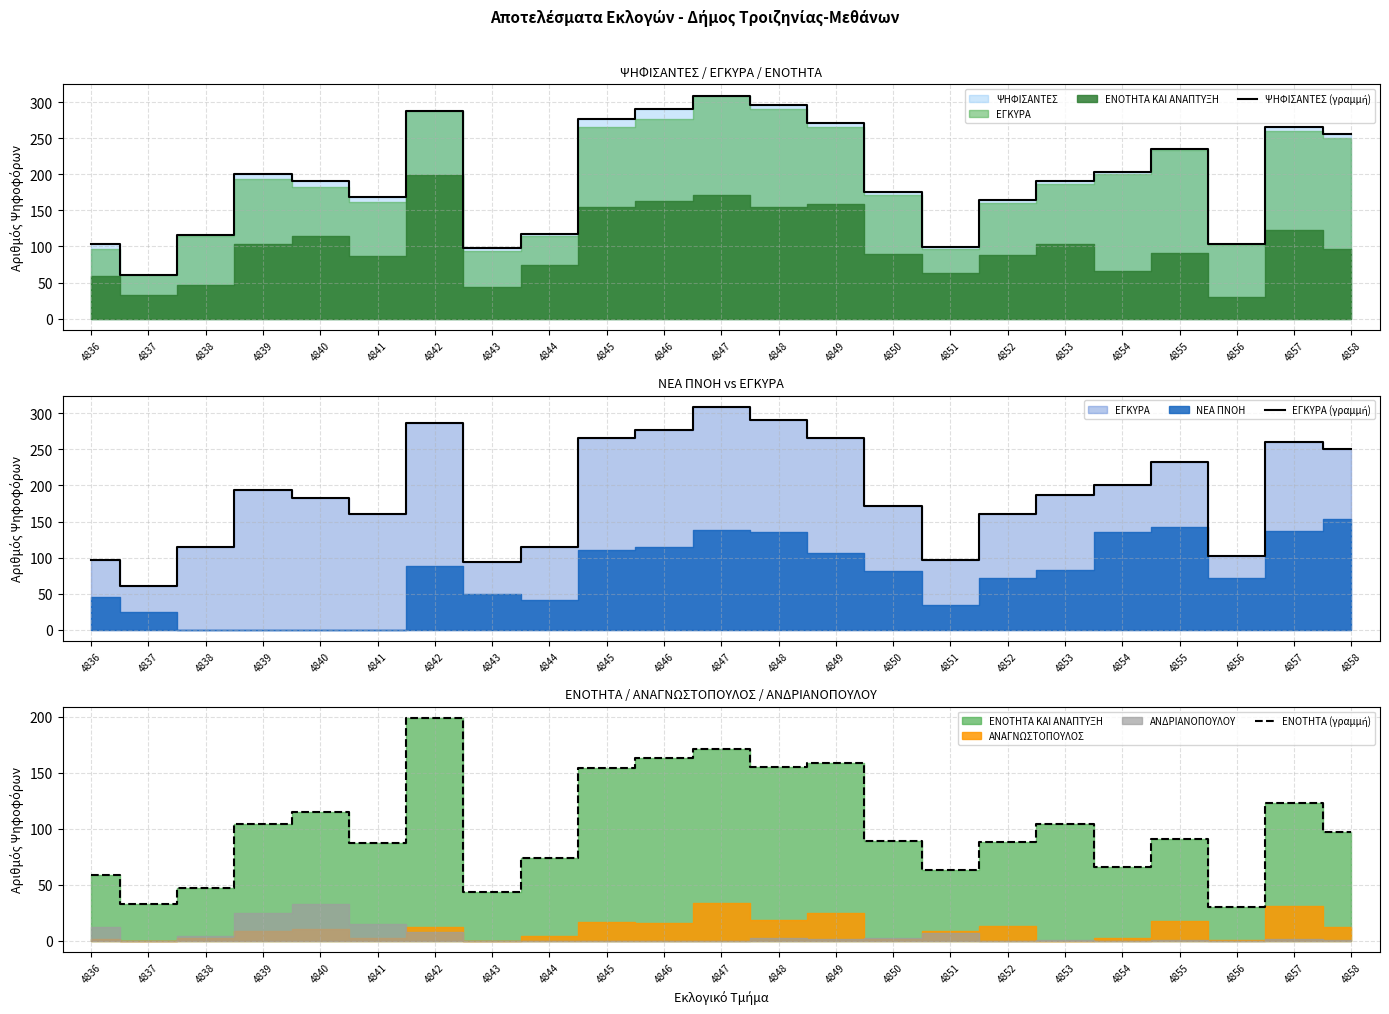

Is the value of ΨΗΦΙΣΑΝΤΕΣ (γραμμή) at 4837 greater than the value of ΕΝΟΤΗΤΑ (γραμμή) at 4838?

Yes